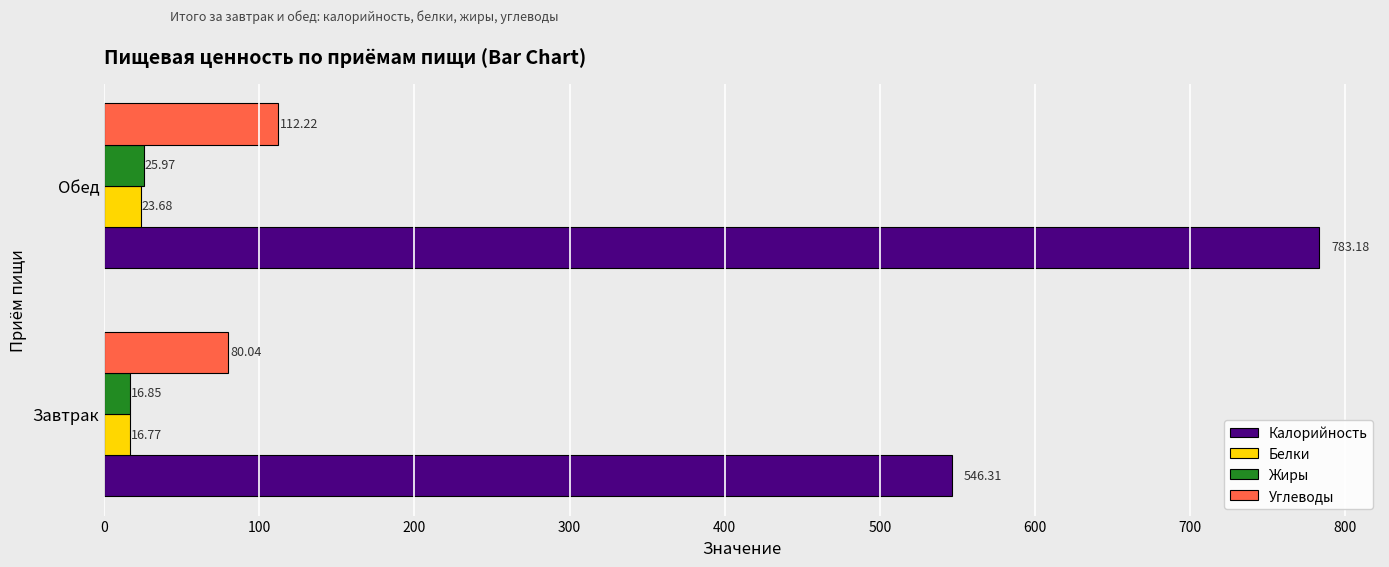

What is the sum of all Углеводы values?

192.3